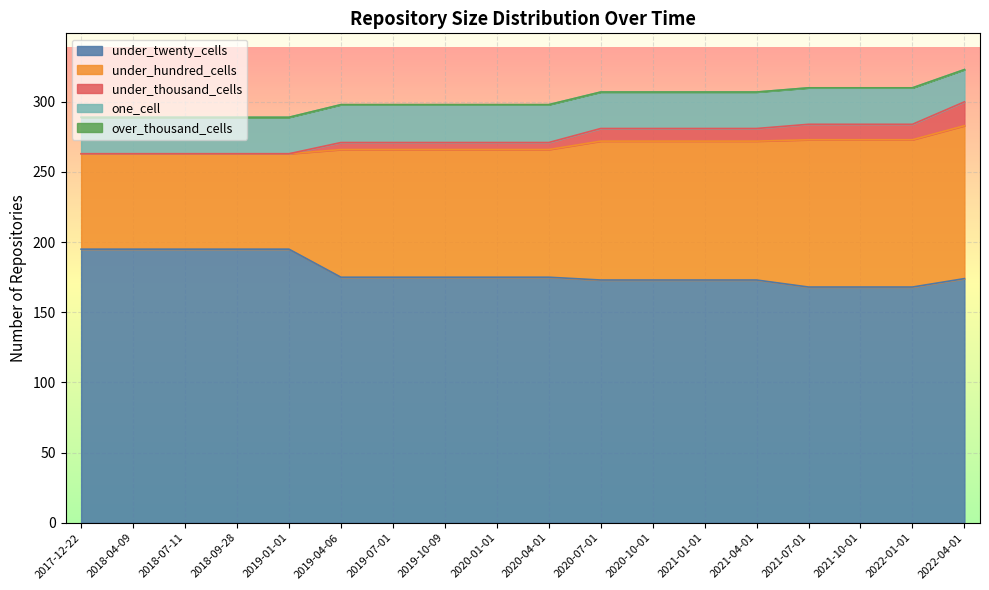

Where is one_cell nearest to the value 25?

2017-12-22